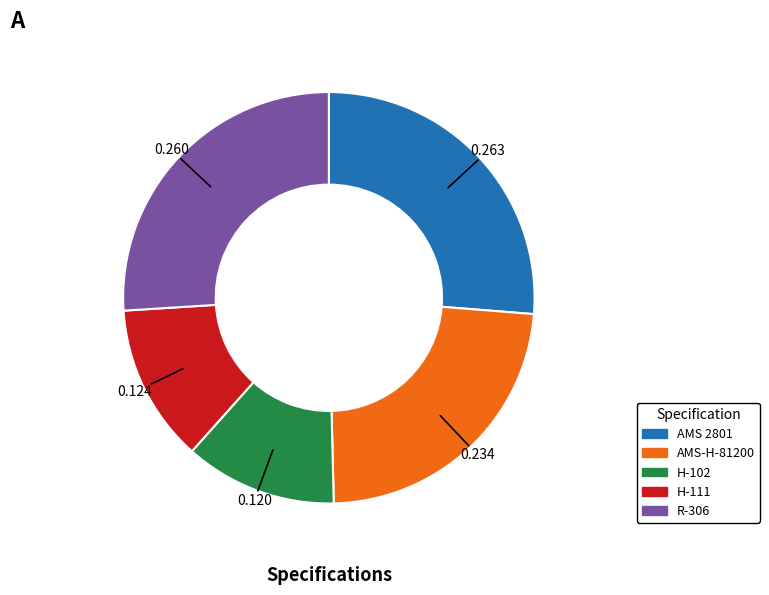

What is the ratio of the value at R-306 to the value at H-111?

2.1